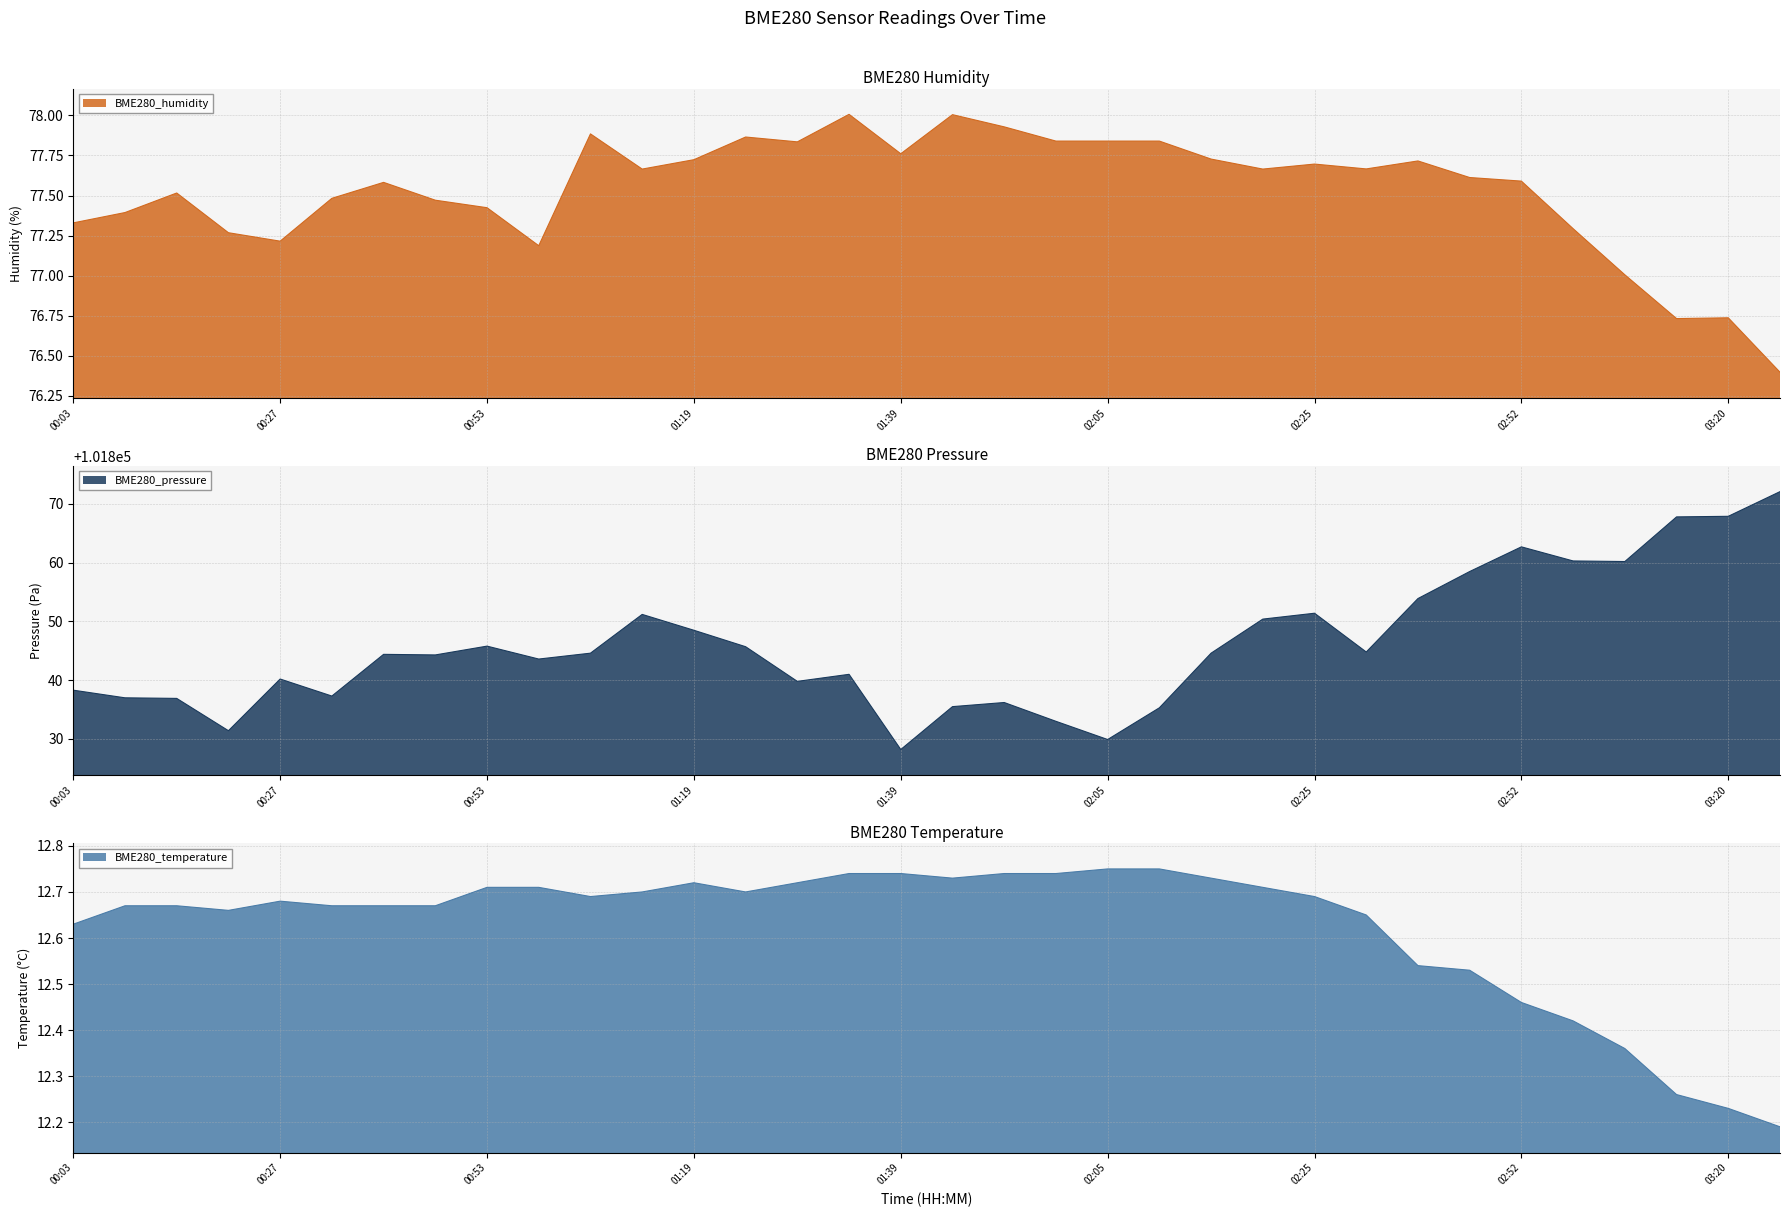

What is the minimum value for BME280_pressure?

101828.2